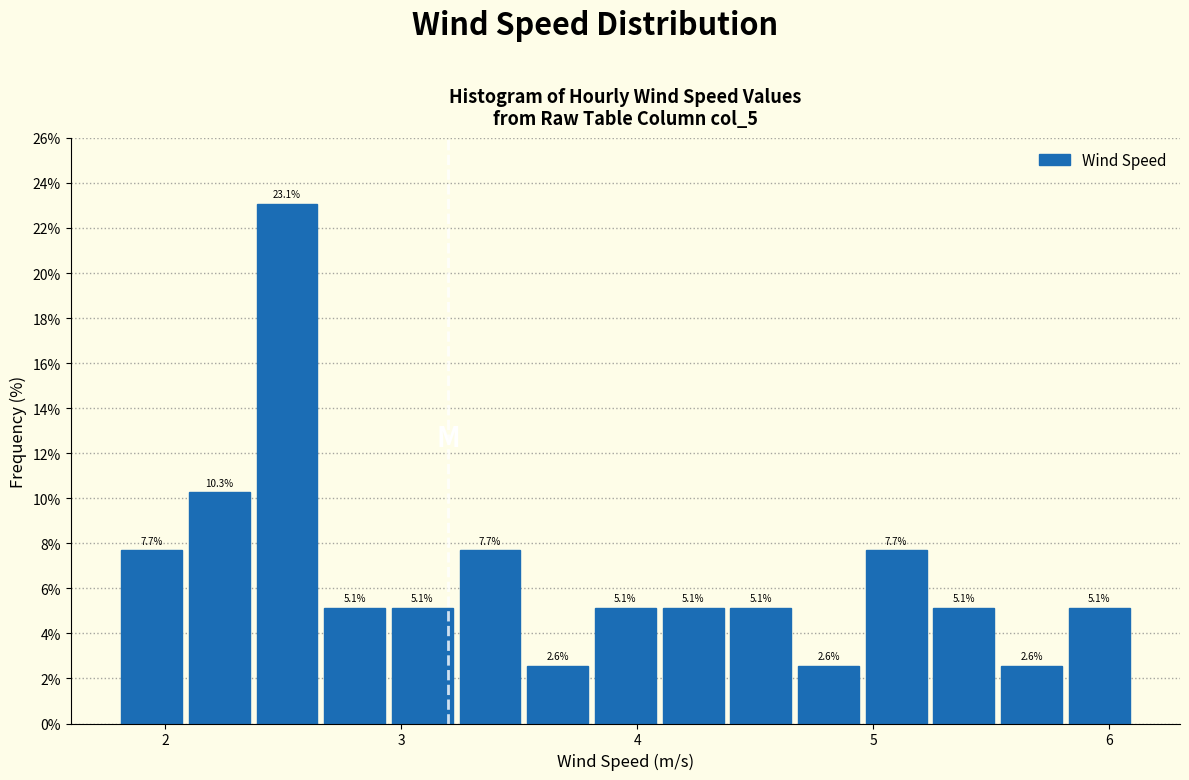

Around what value on the x-axis is the tallest bar? Give the approximate position of its centre, as read against the axis.

2.5